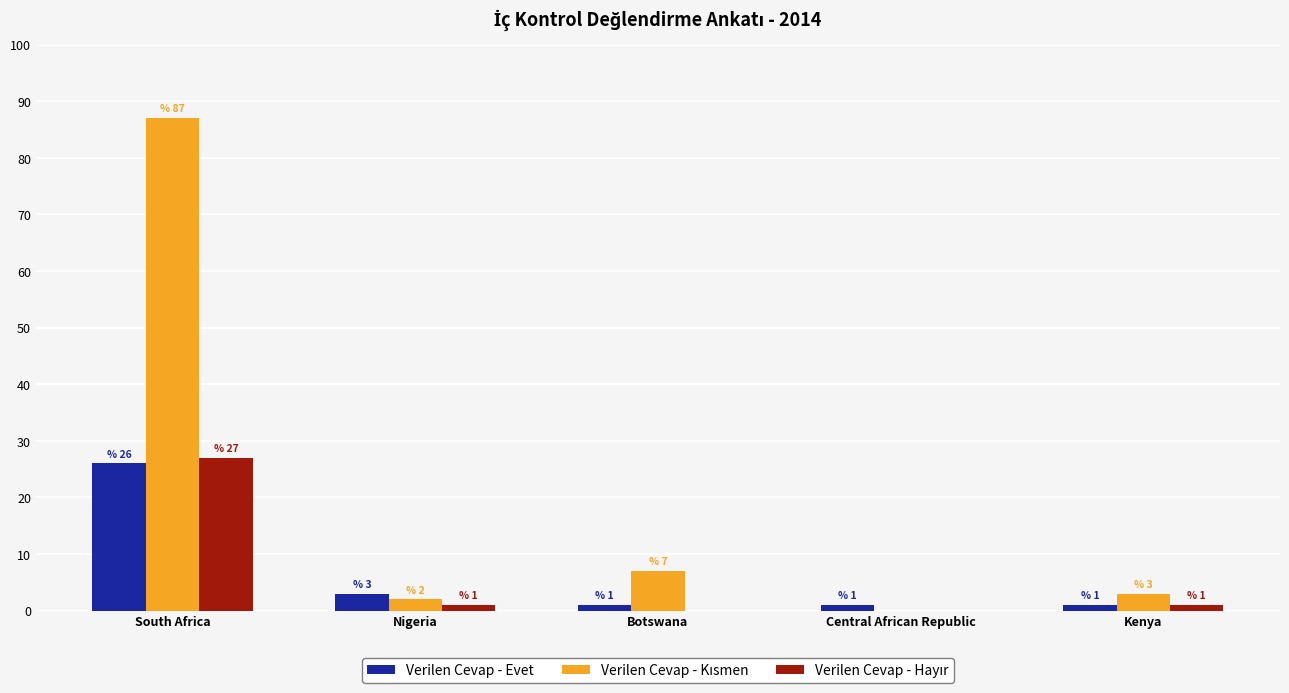

At which category is the sum across all series the highest?

South Africa